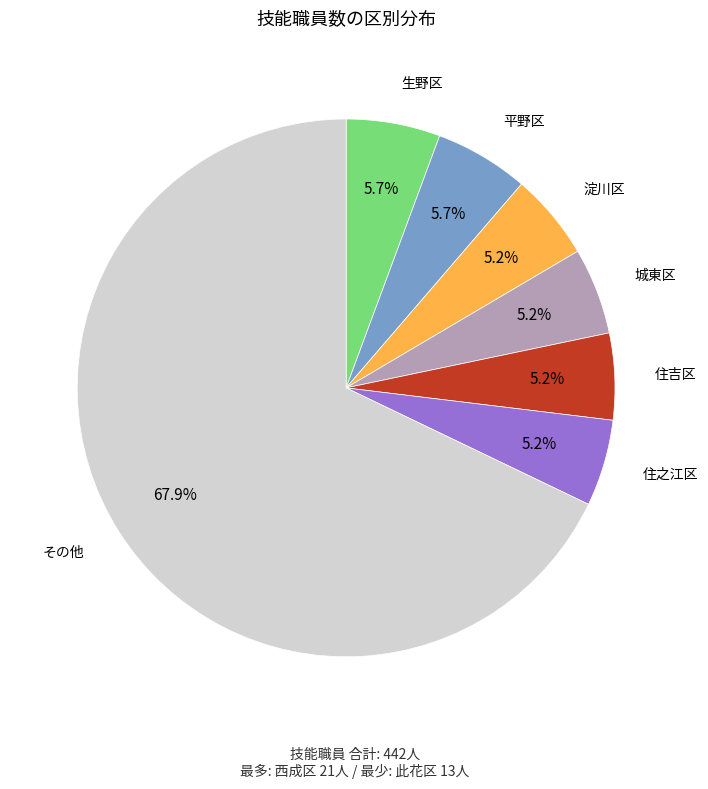

Is there any slice that represents more than half of the pie?

Yes